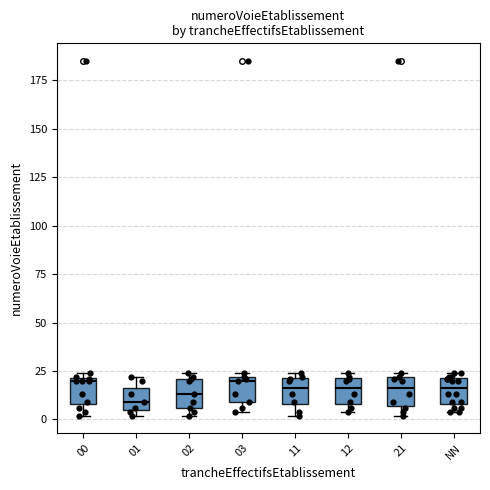

Where is the lower edge of the box for 03 on the y-axis? The values are not printed on the chart, so give them approximately, as read against the axis.

10